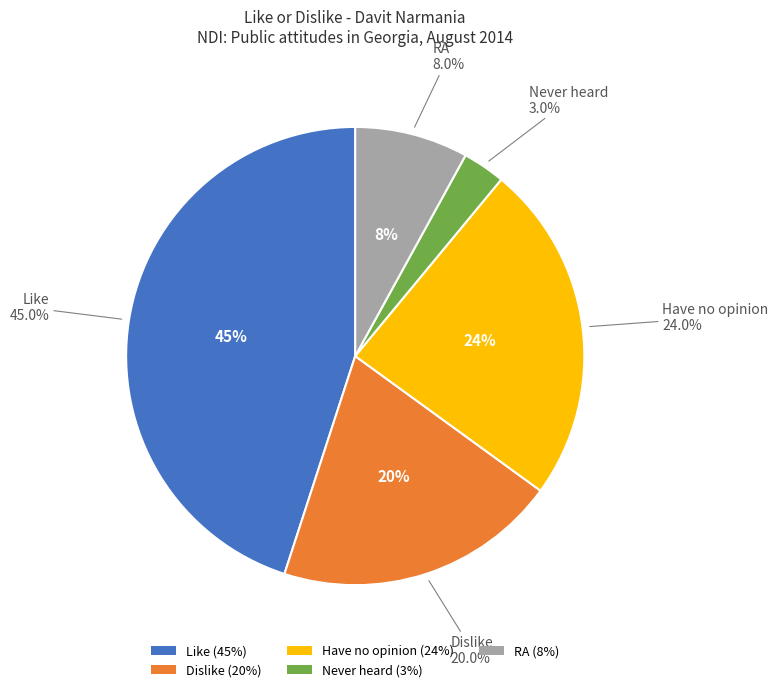

How many slices are in this pie chart?

5